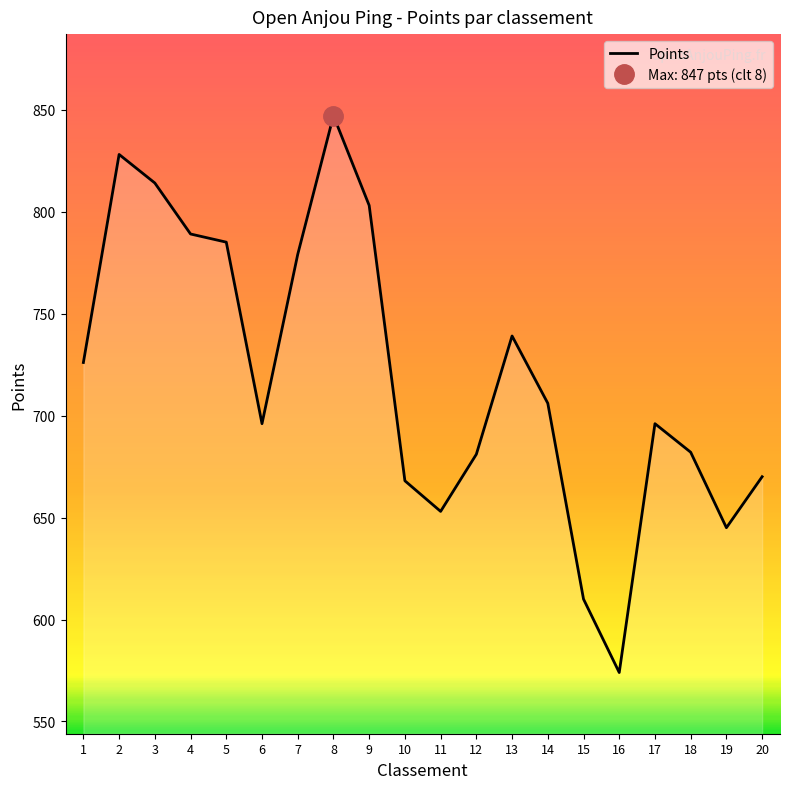

Reading right to left, extract all data points from this chart.

20=670	19=645	18=682	17=696	16=574	15=610	14=706	13=739	12=681	11=653	10=668	9=803	8=847	7=779	6=696	5=785	4=789	3=814	2=828	1=726